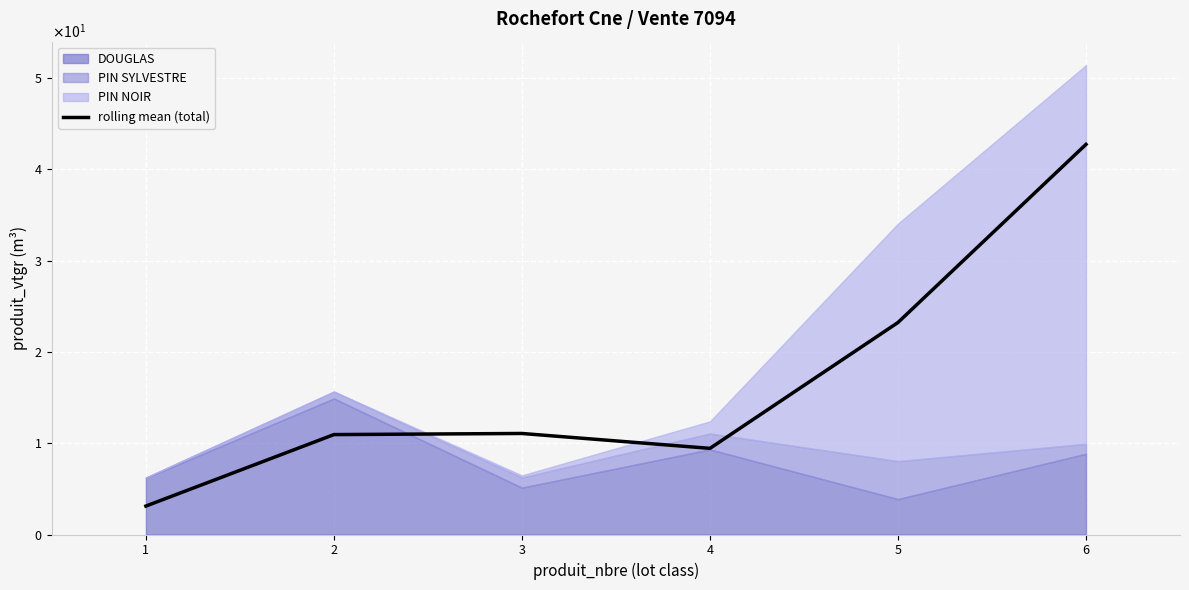

Which category has the highest value across all series?

6